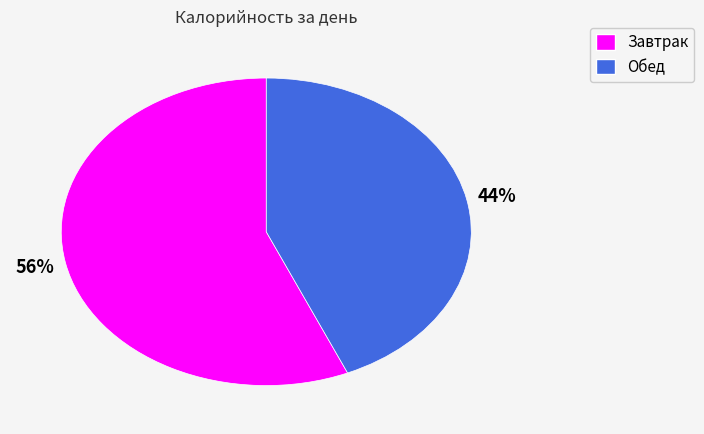

Do Обед and Завтрак together represent more than half of the pie?

Yes